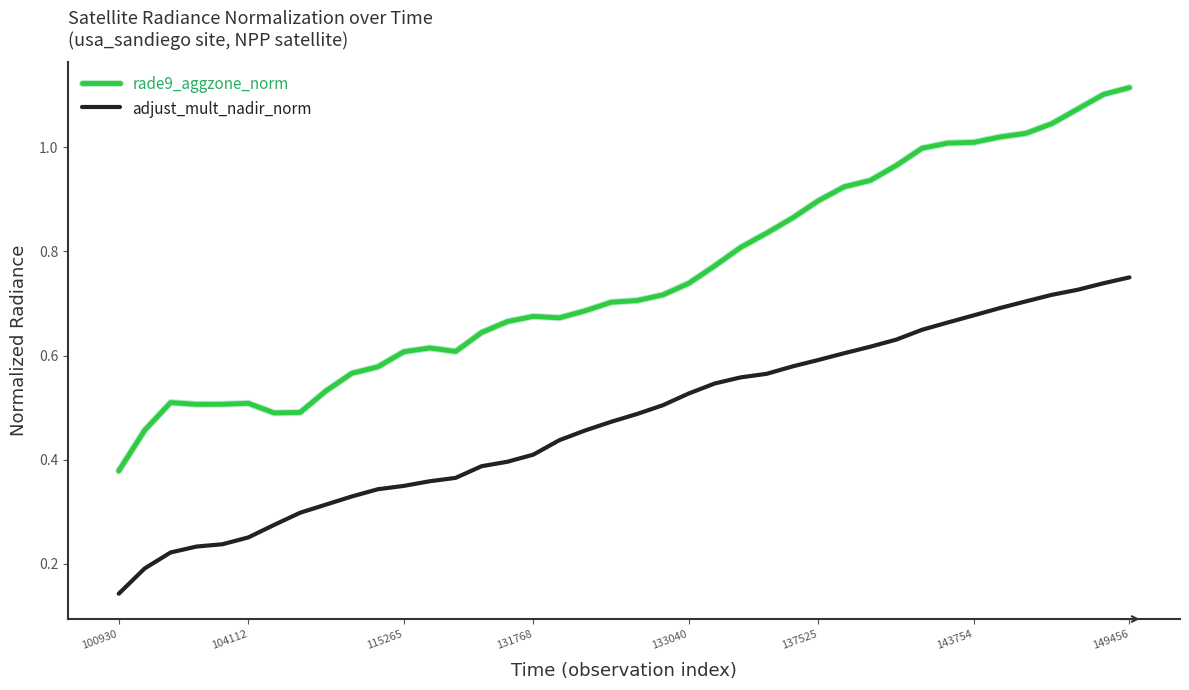

Rank the series by their maximum value, from highest to lowest.

rade9_aggzone_norm, adjust_mult_nadir_norm